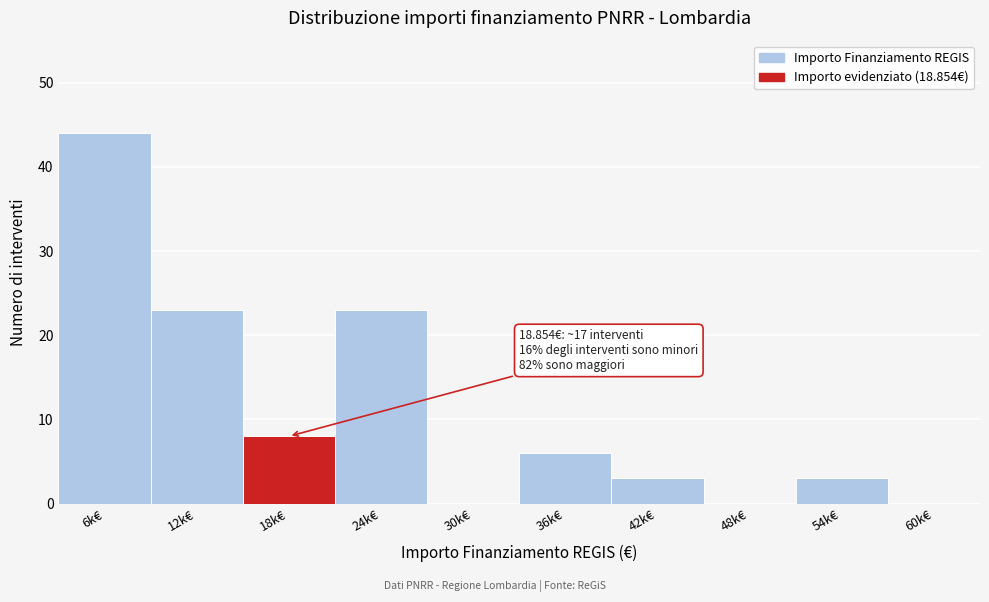

True or false: the data shows 3 at 54k€.

True